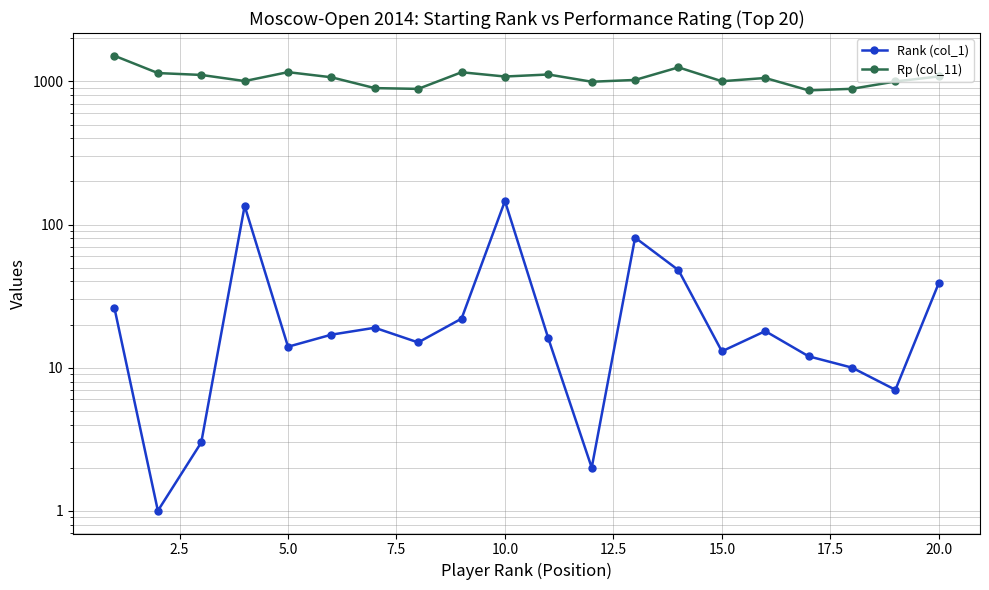

What are all the series names shown in the legend?

Rank (col_1), Rp (col_11)